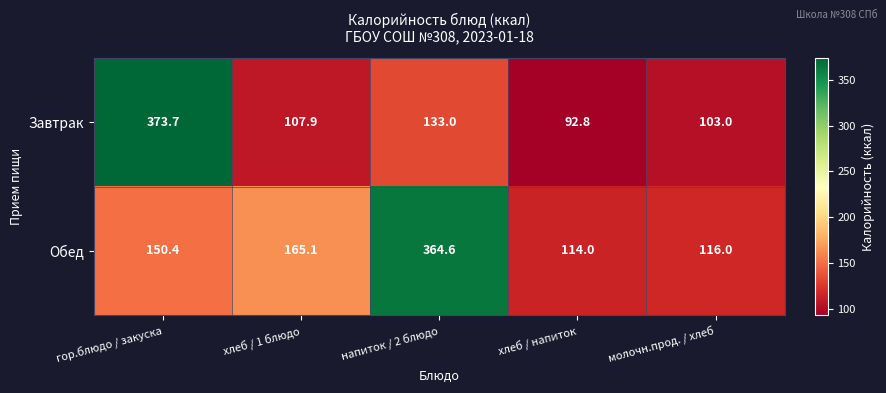

What is the greatest value displayed?

373.7